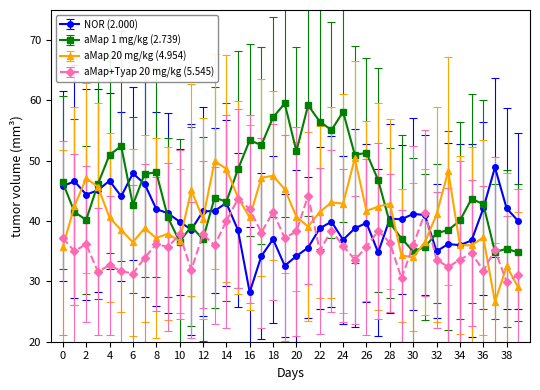

True or false: aMap 1 mg/kg (2.739) has more than 0 points higher than both neighbors.

True